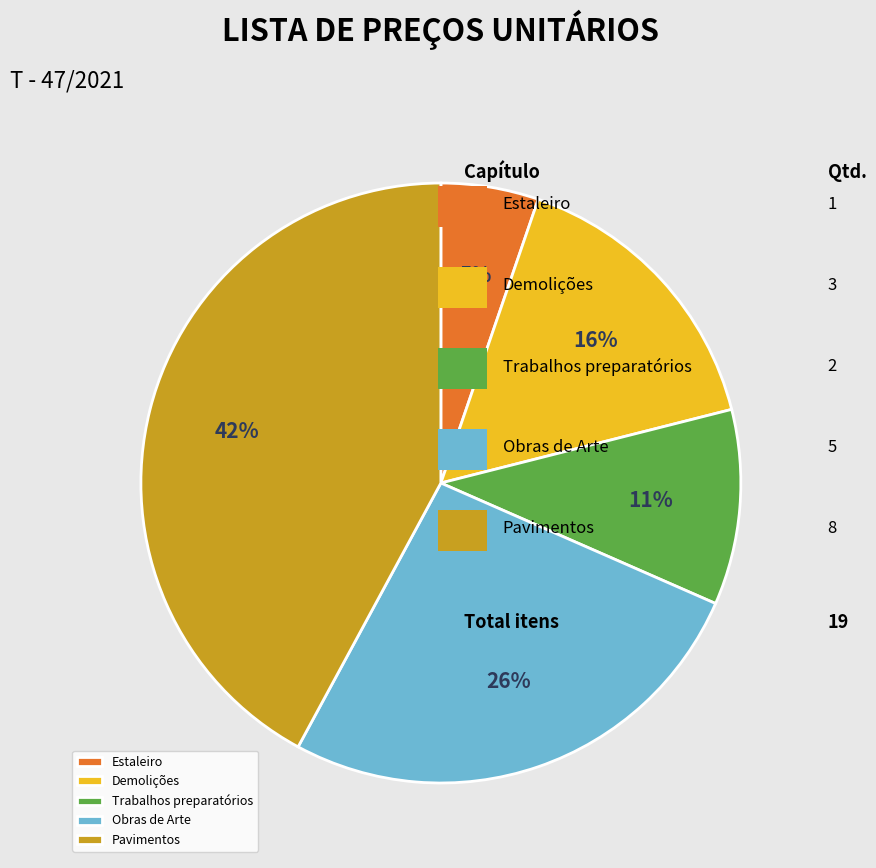

Is the sum of Pavimentos and Estaleiro greater than half?

No